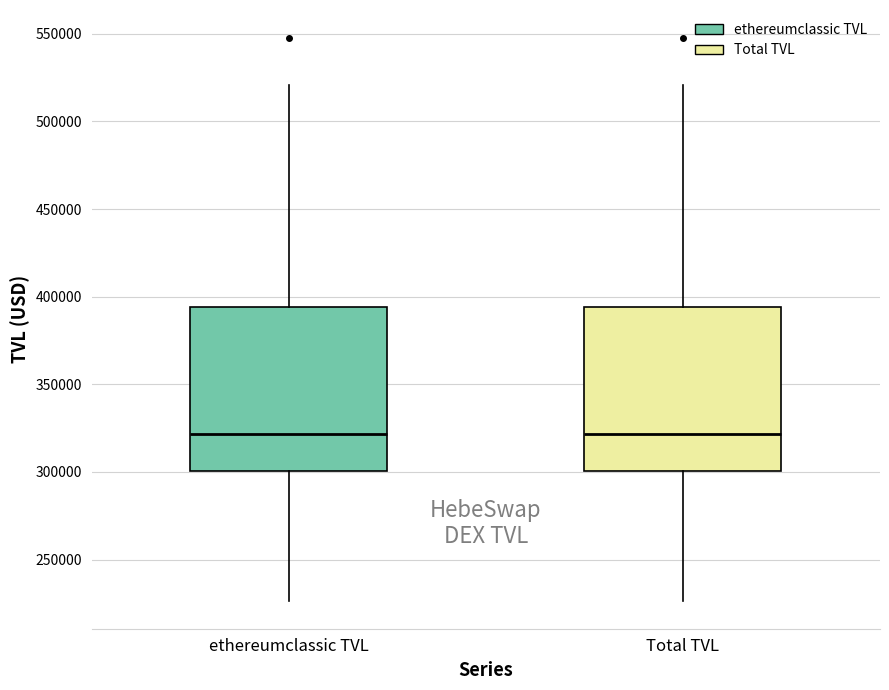

Reading left to right, transcribe this box plot: for each box, give where its median line is, the range the box spans, and where its two whiskers end, as read against the y-axis. The values are not printed on the chart, so give them approximately, as read against the axis.

ethereumclassic TVL: median 320000, box 300000 to 395000, whiskers 225000 to 520000
Total TVL: median 320000, box 300000 to 395000, whiskers 225000 to 520000